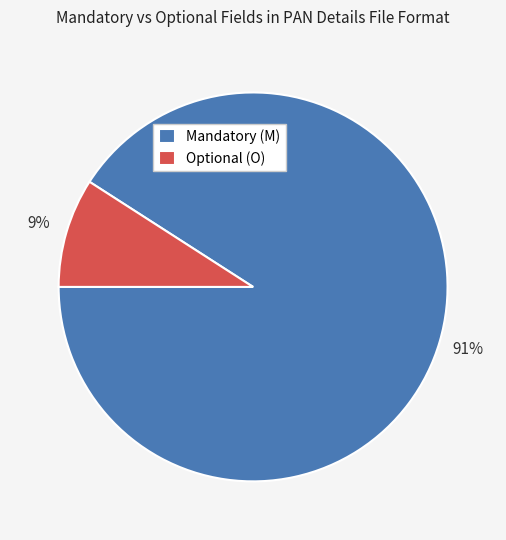

Rank the categories by value from highest to lowest.

Mandatory (M), Optional (O)